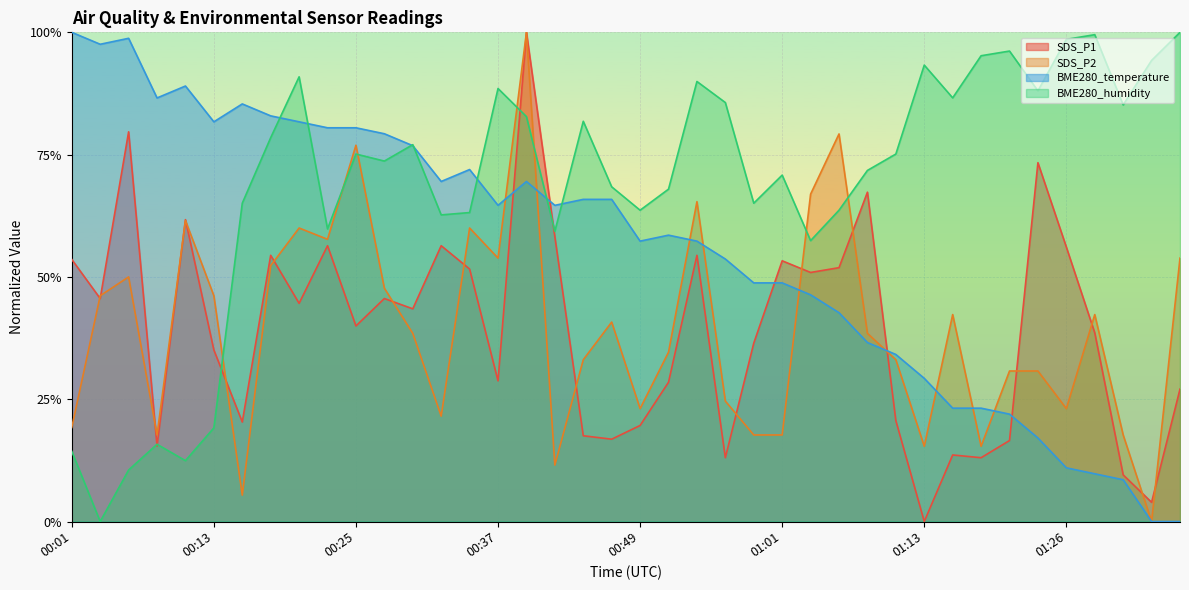

Where is the first local maximum for SDS_P2?

00:05